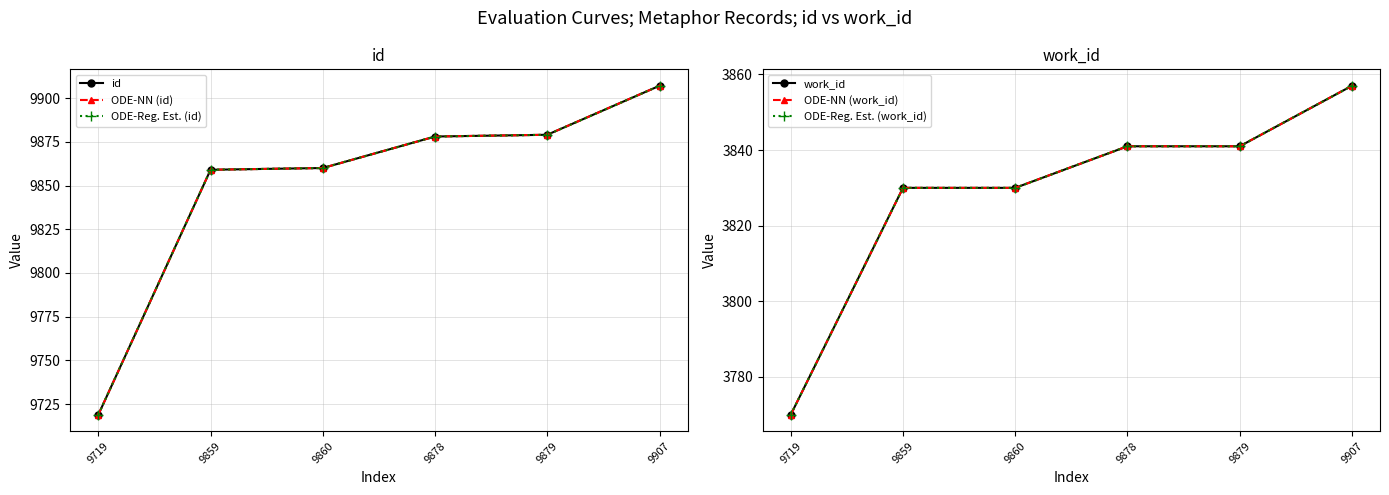

How many series are shown in this chart?

6